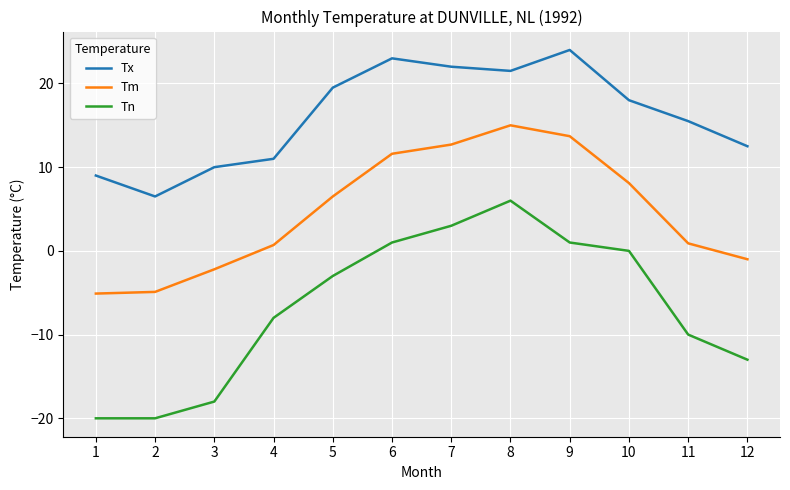

Rank the series by their average value, from highest to lowest.

Tx, Tm, Tn